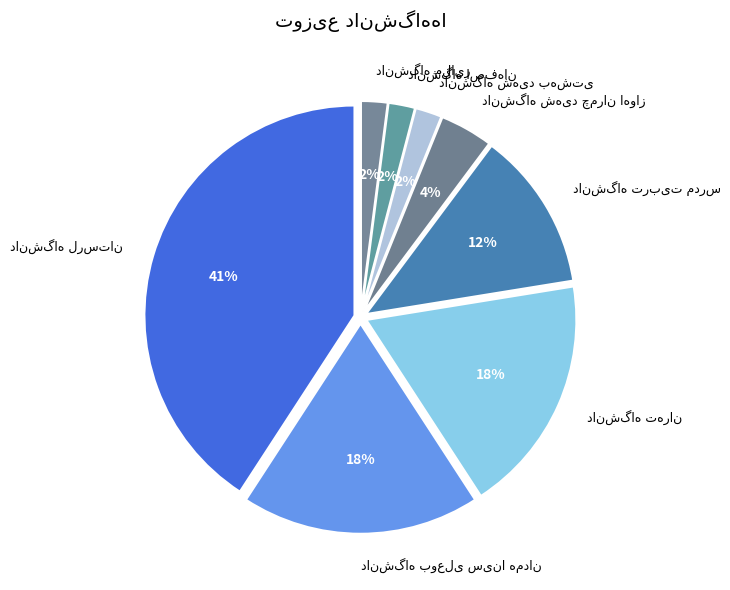

To the nearest percent, what is the average slice percentage?

12%